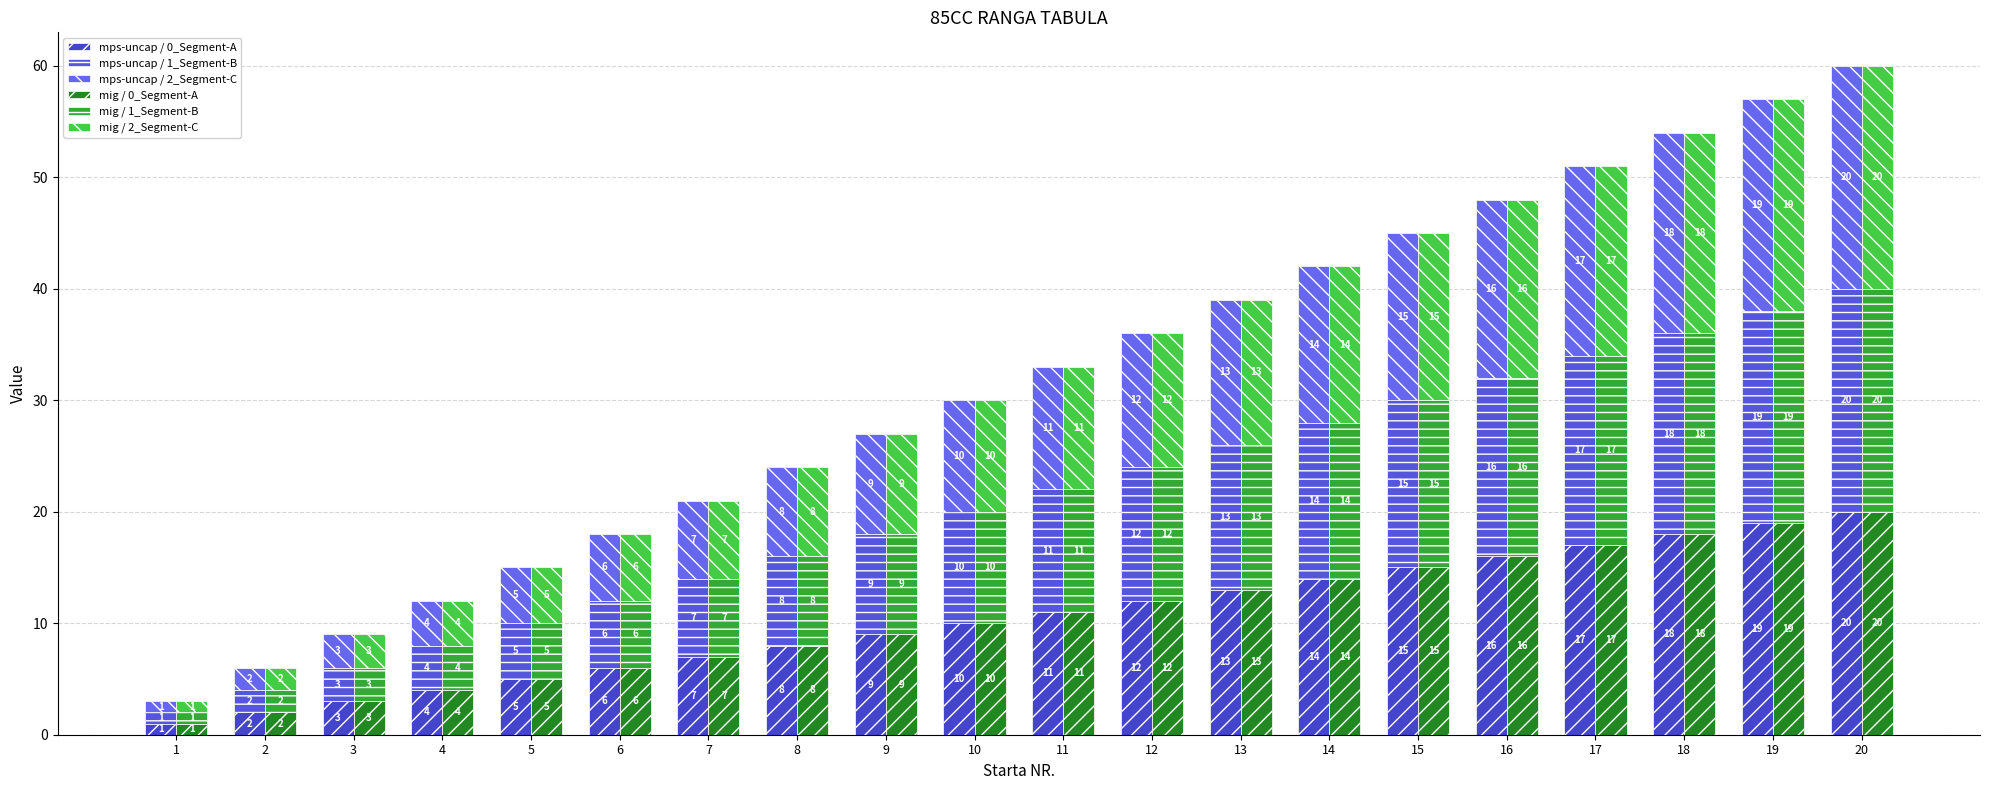

What is the maximum value for mps-uncap / 1_Segment-B?

20